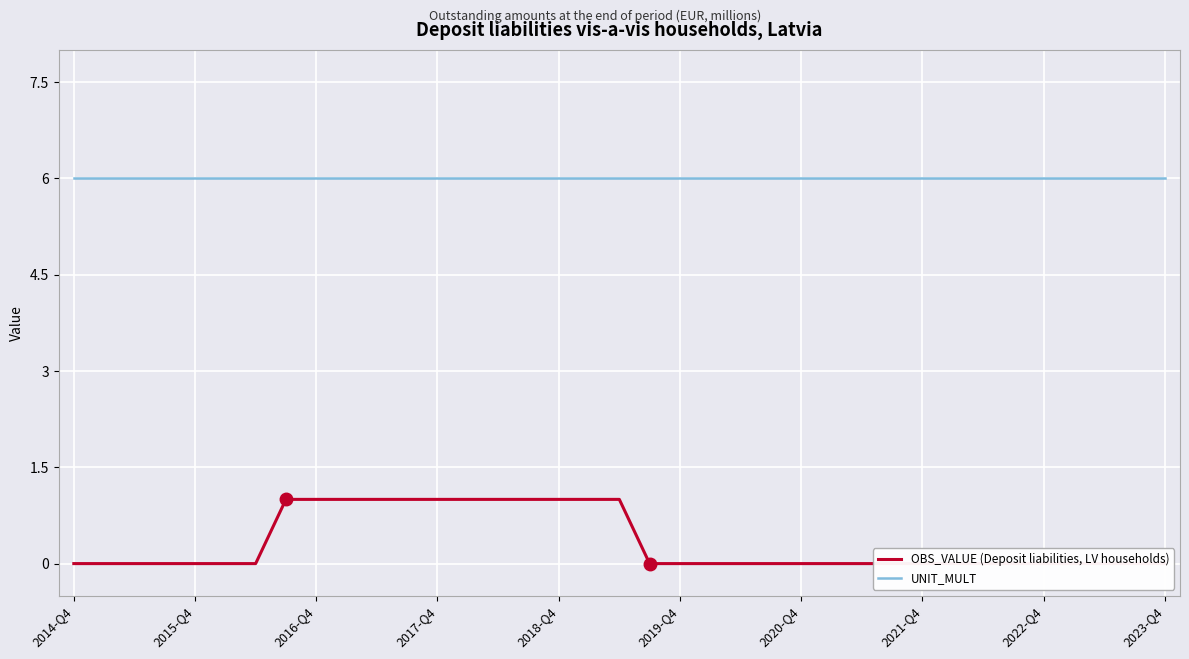

How many lines are shown in the chart?

2